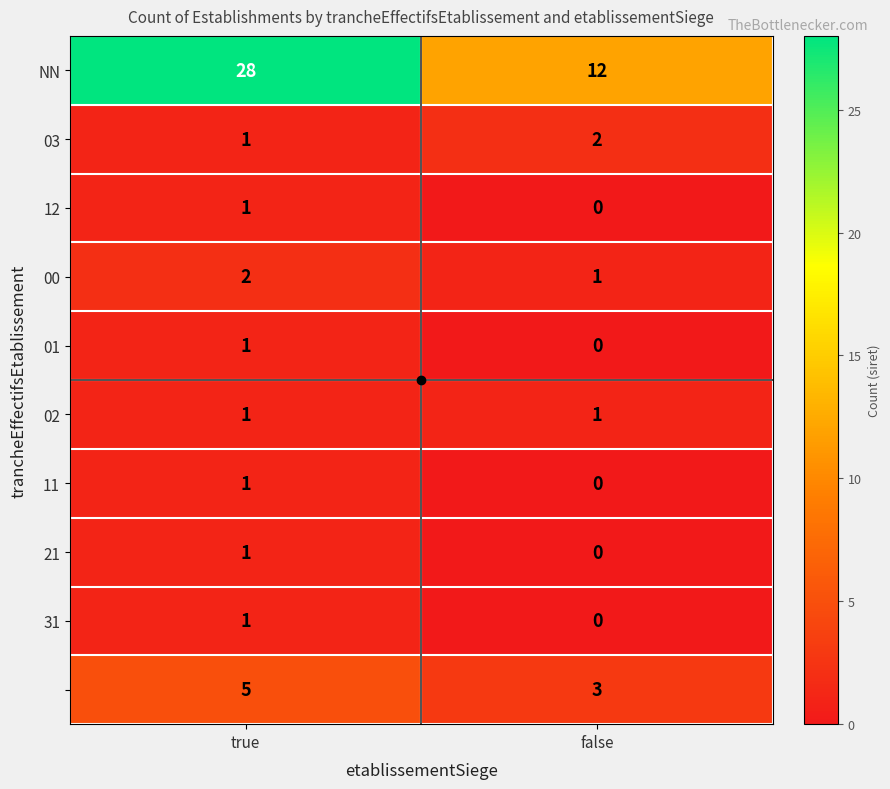

What is the greatest value displayed?

28